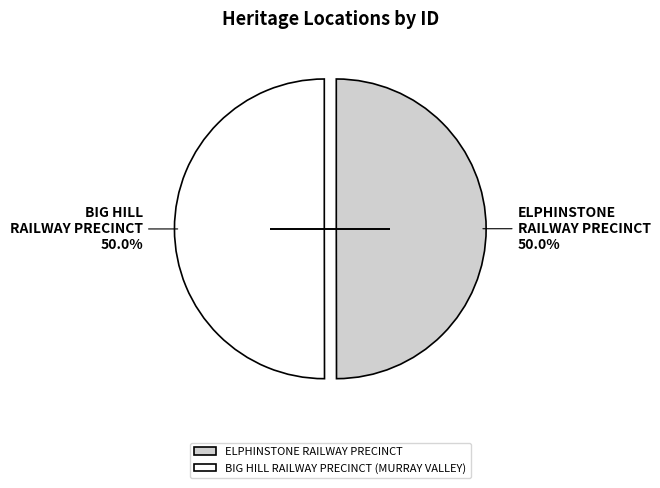

Is the sum of BIG HILL RAILWAY PRECINCT (MURRAY VALLEY) and ELPHINSTONE RAILWAY PRECINCT greater than half?

Yes